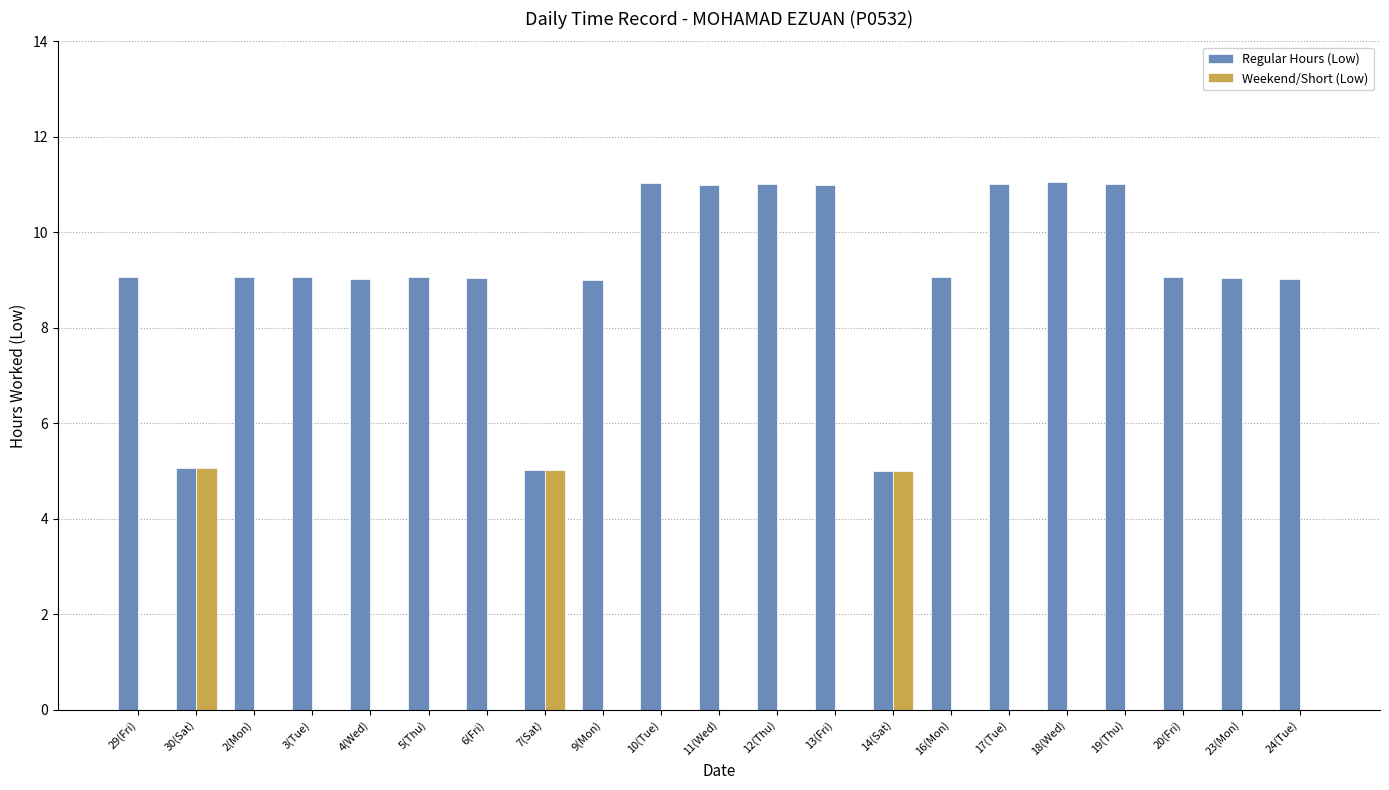

The value of Weekend/Short (Low) at 11(Wed) is 0.0. True or false?

True